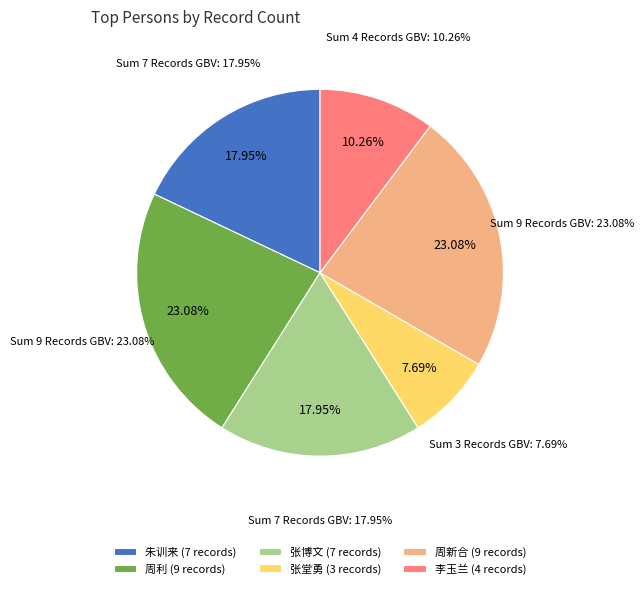

The 张堂勇 slice represents 8% of the pie. True or false?

True